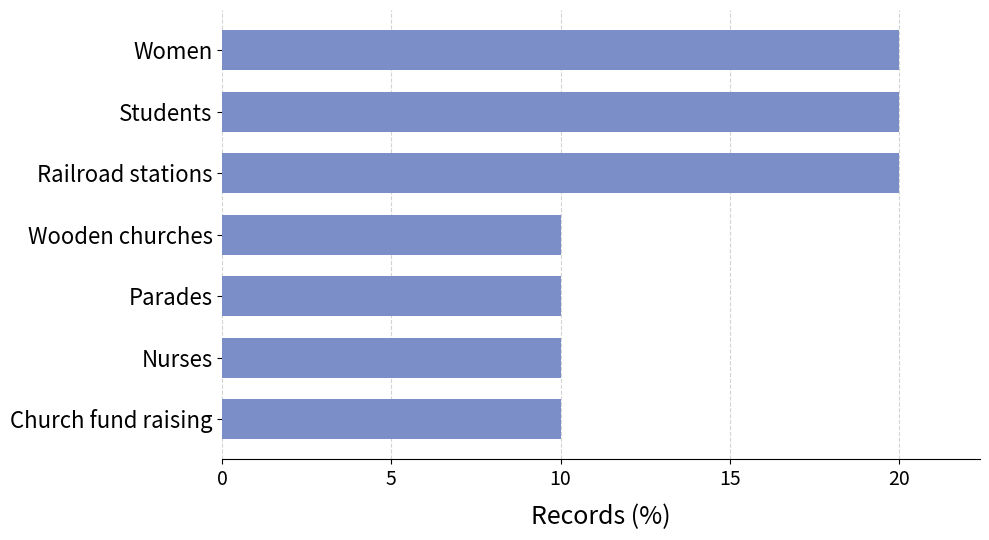

Are the bars grouped side by side (vs. stacked)?

No